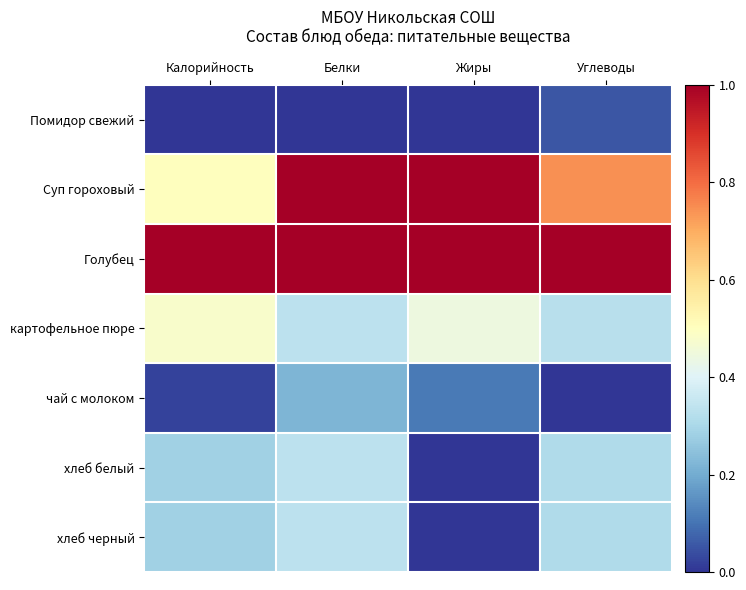

What is the difference between the highest and lowest values at Жиры?

1.0